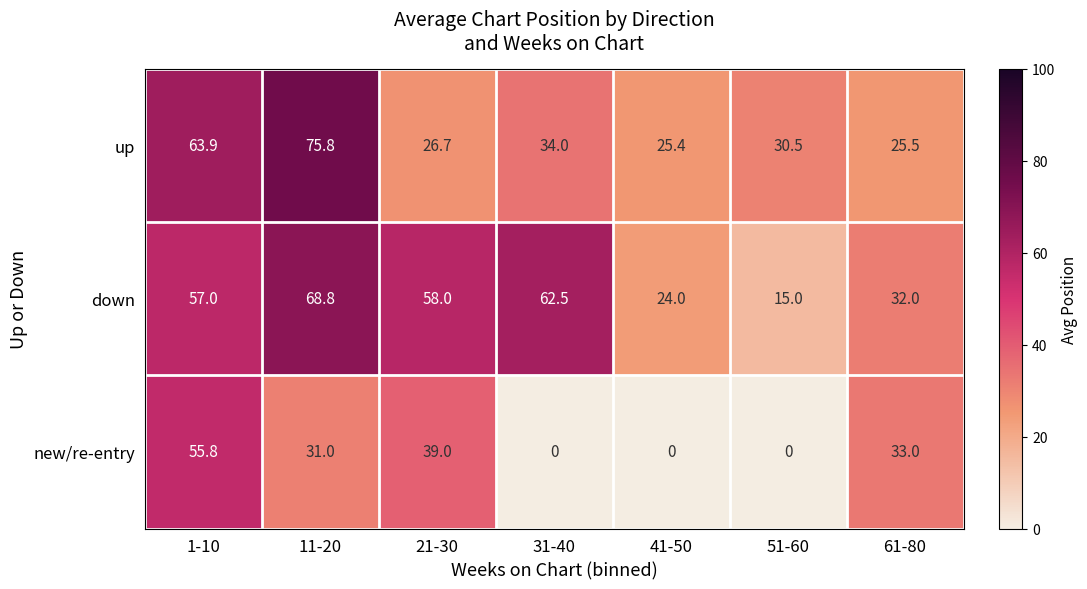

Reading right to left, transcribe all the data shown in this chart.

up: 25.5	30.5	25.4	34.0	26.7	75.8	63.9
down: 32.0	15.0	24.0	62.5	58.0	68.8	57.0
new/re-entry: 33.0	0.0	0.0	0.0	39.0	31.0	55.8